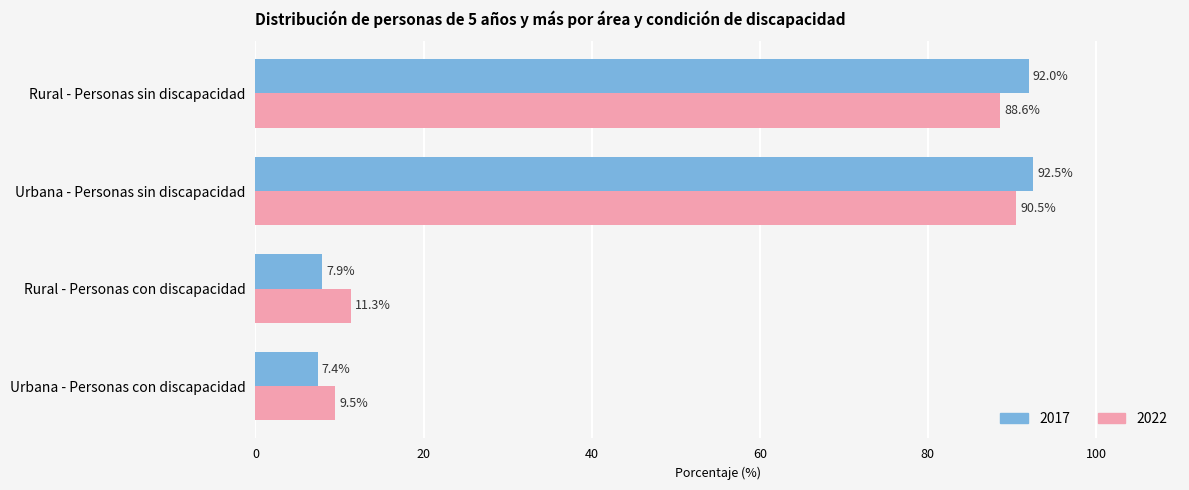

List the labels in order of 2022 value, smallest first.

Urbana - Personas con discapacidad, Rural - Personas con discapacidad, Rural - Personas sin discapacidad, Urbana - Personas sin discapacidad